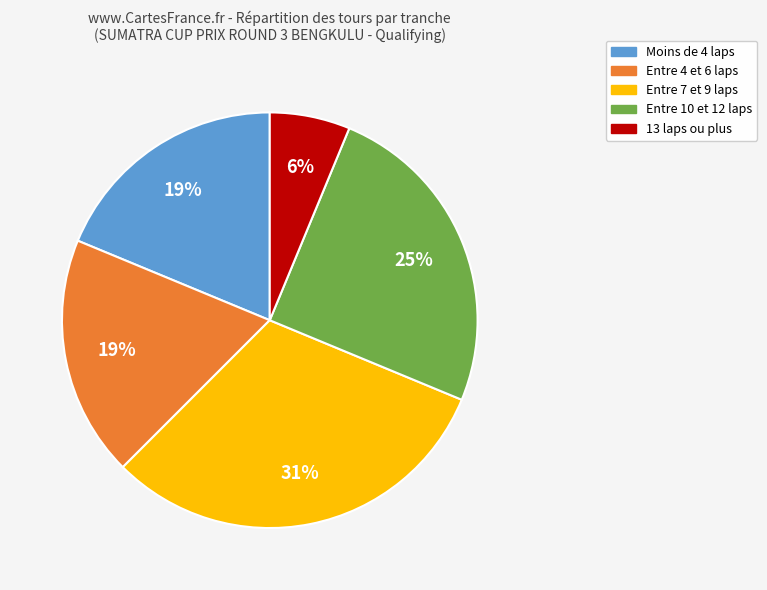

Is there any slice that represents more than half of the pie?

No